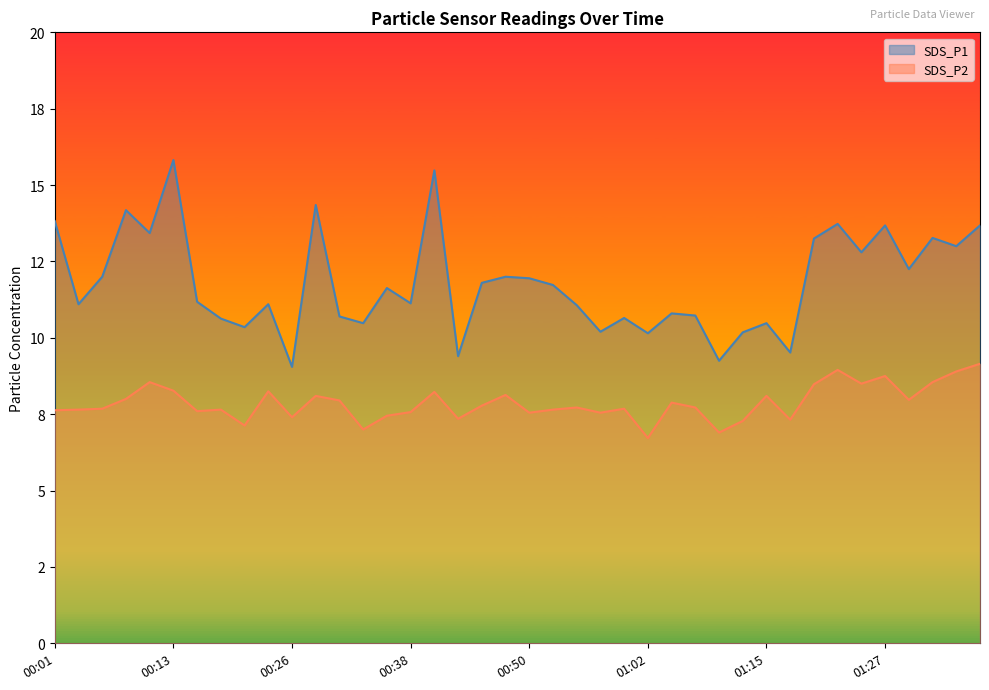

What is the minimum value shown in the chart?

6.7